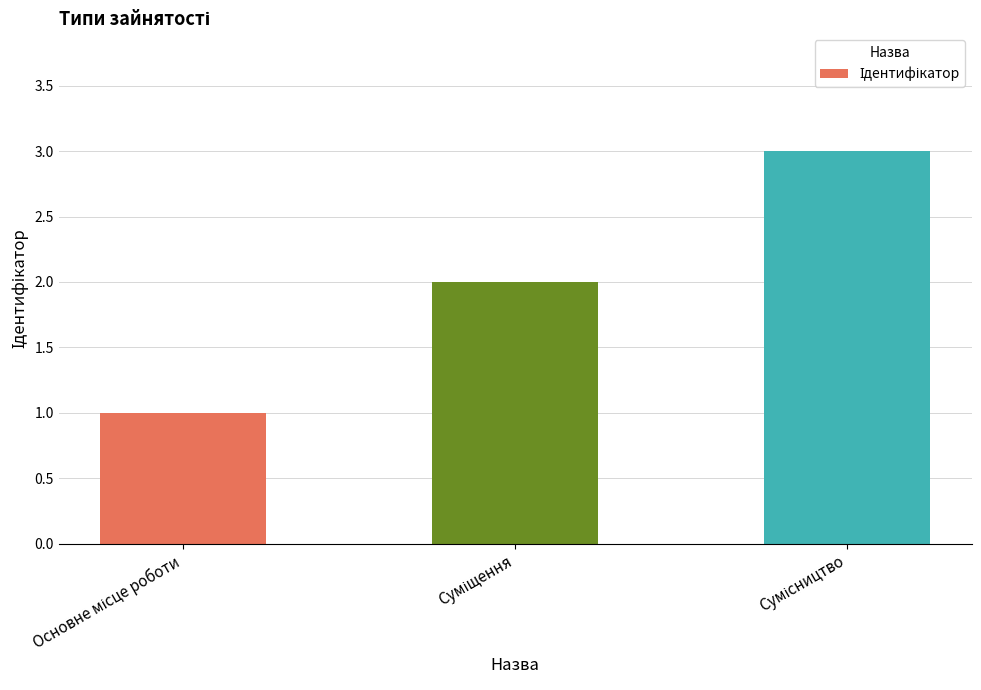

What is the sum of all values?

6